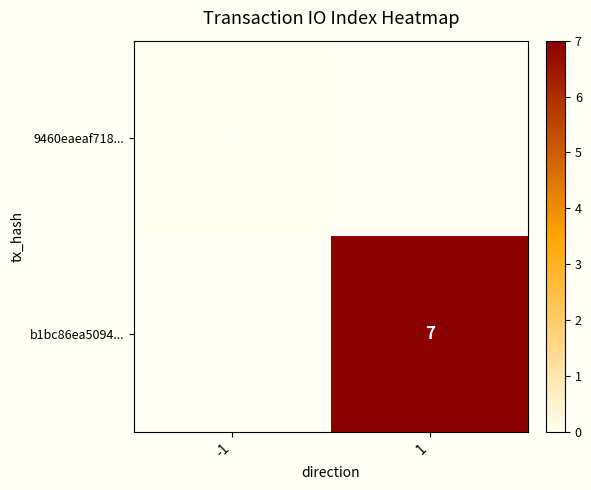

At which category does the chart reach its minimum across all series?

-1